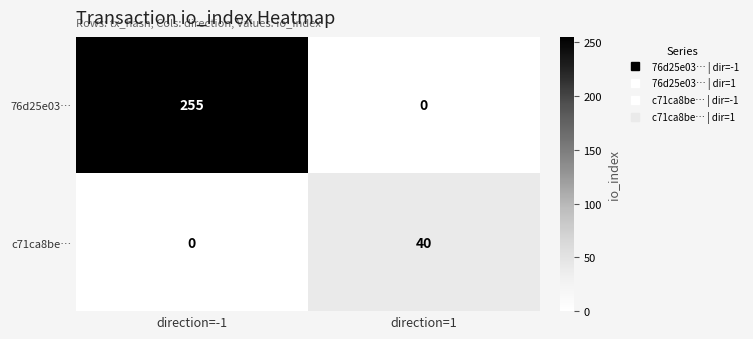

The value of 76d25e03… at direction=-1 is 87. True or false?

False